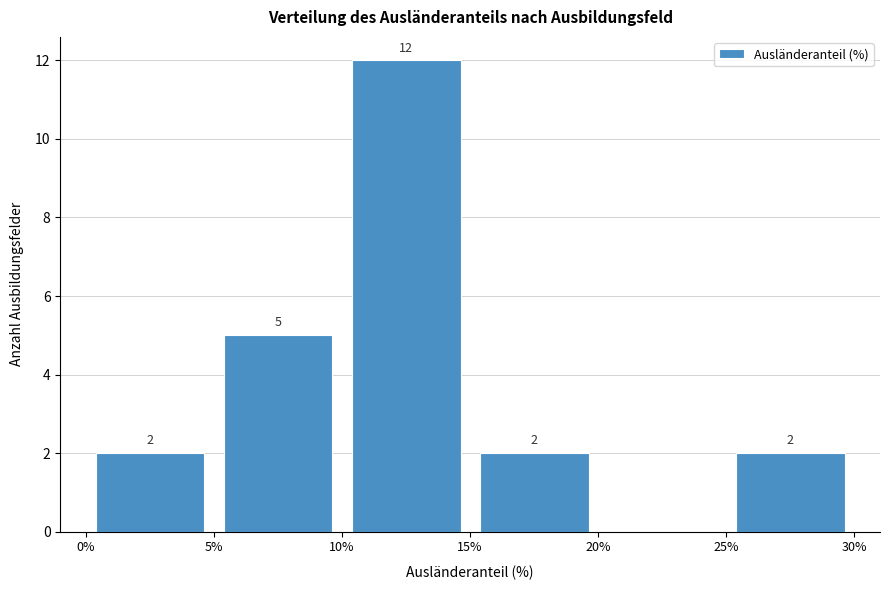

Over which range of the x-axis is the bar tallest?

10% to 15%